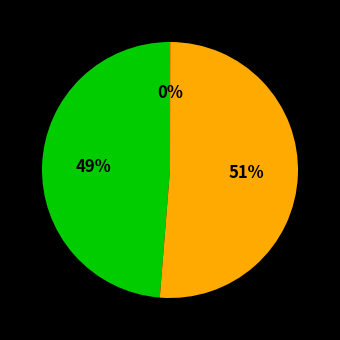

To the nearest percent, what is the average slice percentage?

33%